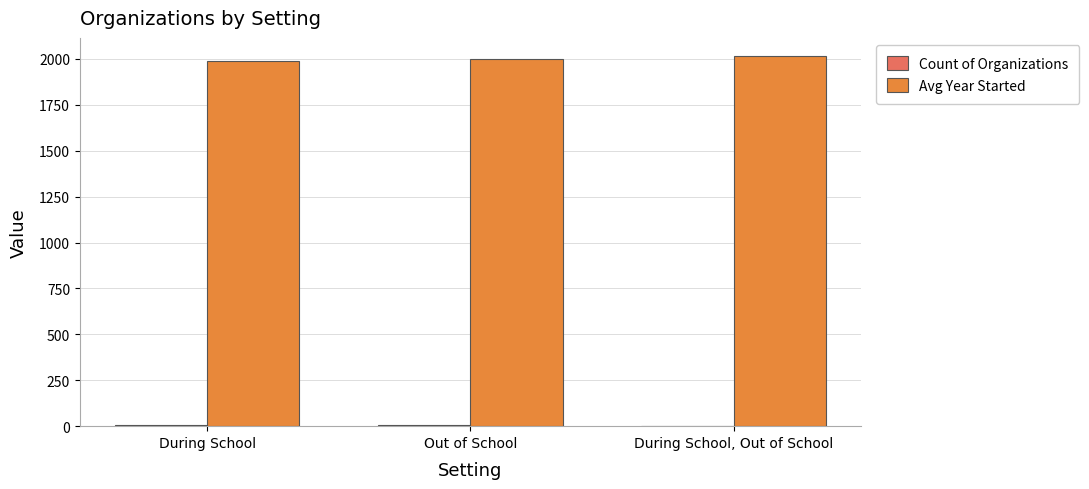

The value of Avg Year Started at Out of School is 921. True or false?

False